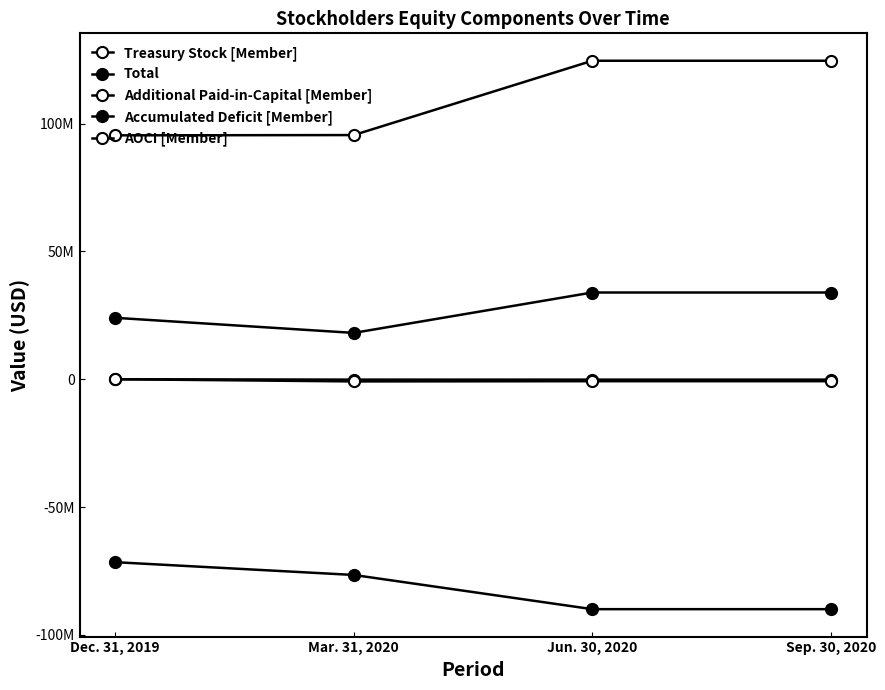

Is this an area chart (filled region under the line)?

No